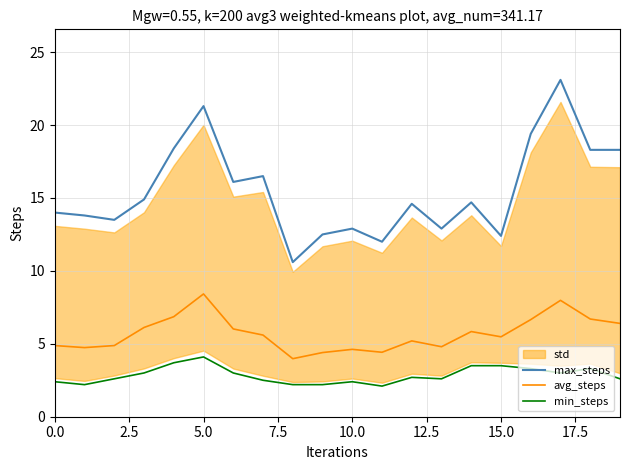

True or false: min_steps and max_steps intersect in this chart.

False